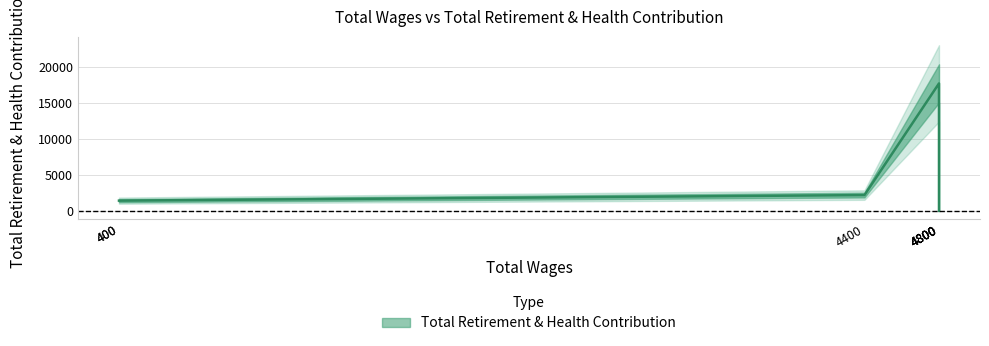

What value does the data have at 4400.0, to the nearest 10?

2200